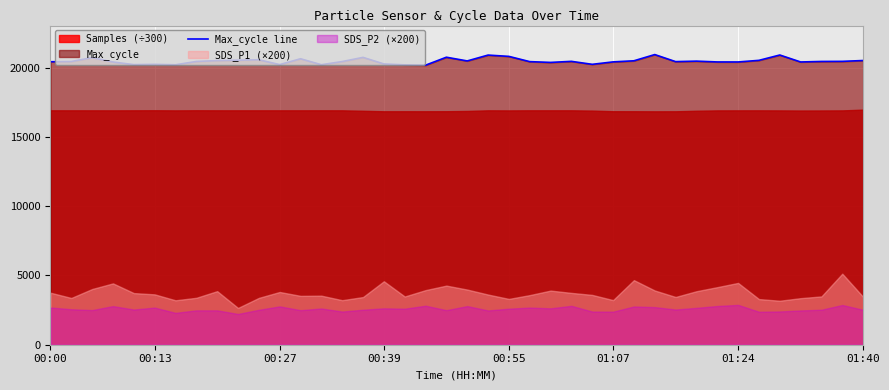

What is the maximum value for Max_cycle line?

20937